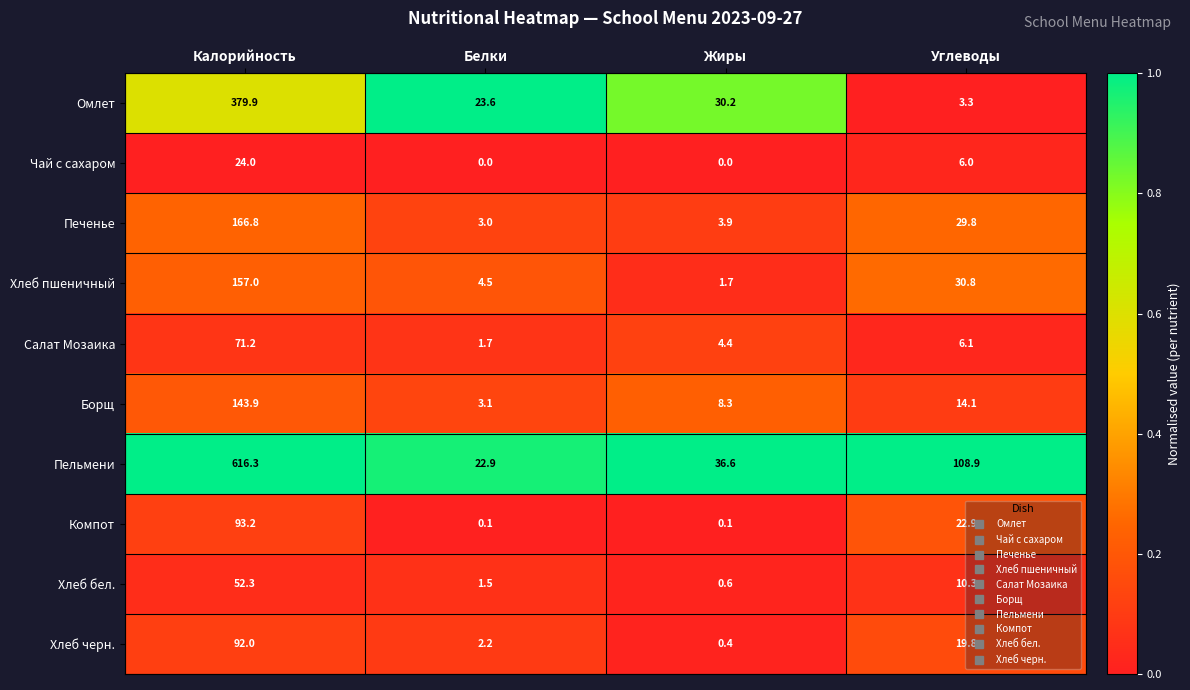

Which series changed the most between Белки and Углеводы?

Пельмени